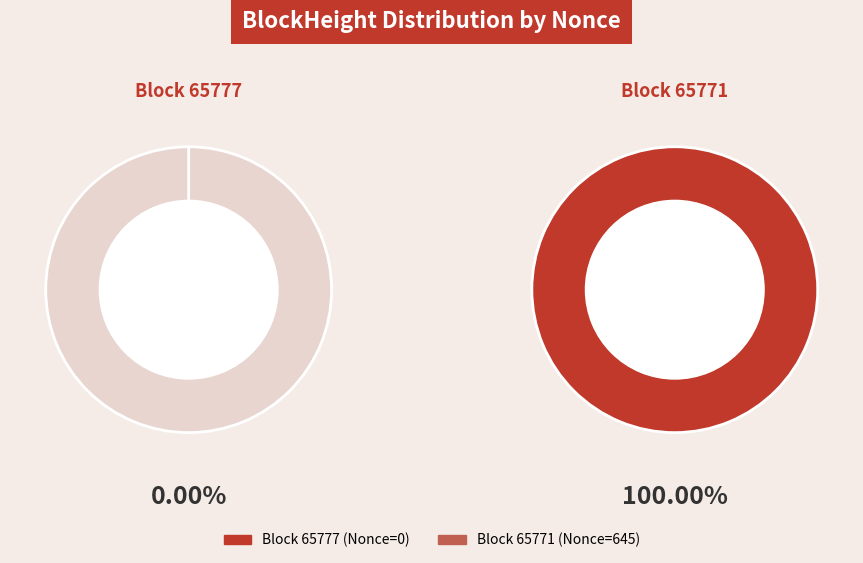

True or false: 65777 accounts for 13% of the total.

False